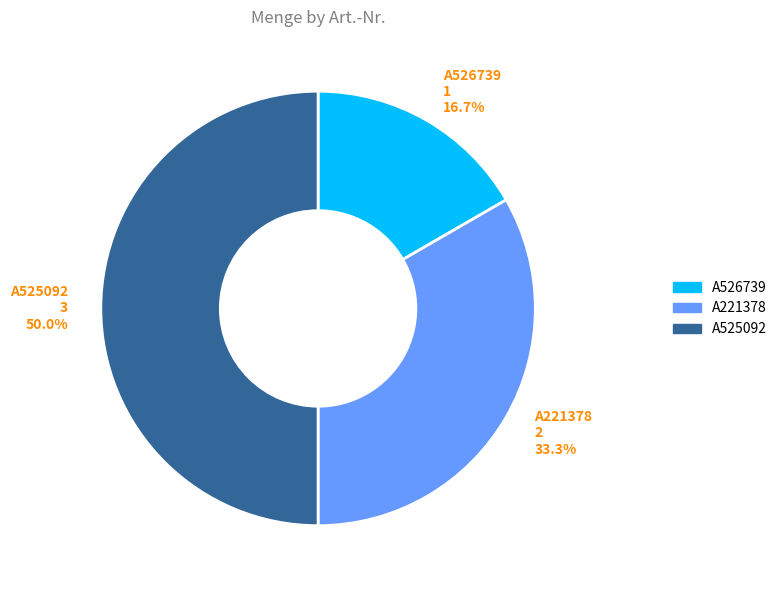

Which category has the biggest portion of the pie?

A525092